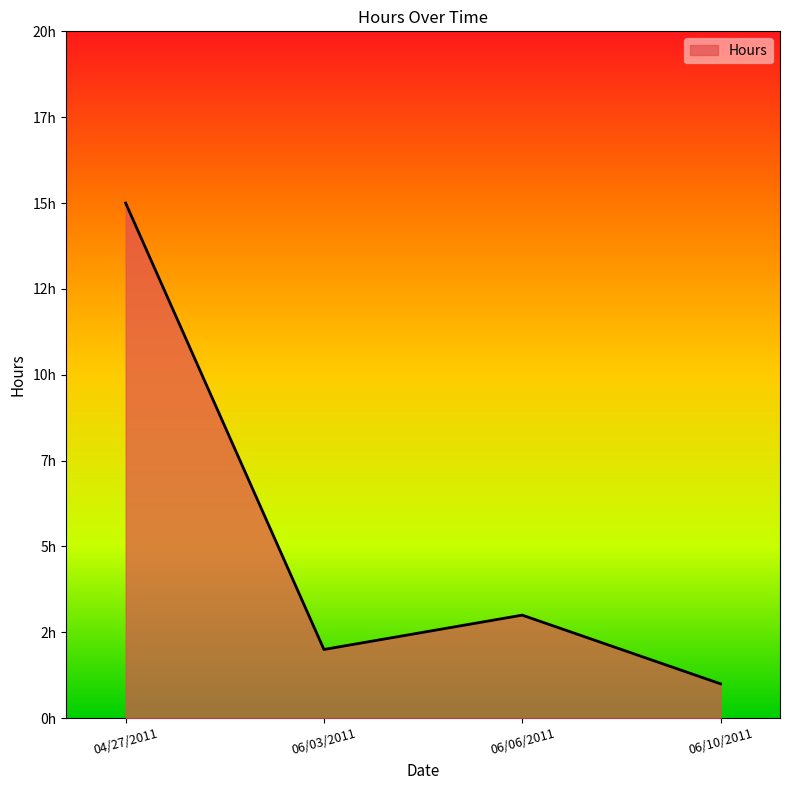

Which label corresponds to the largest value in the chart?

04/27/2011